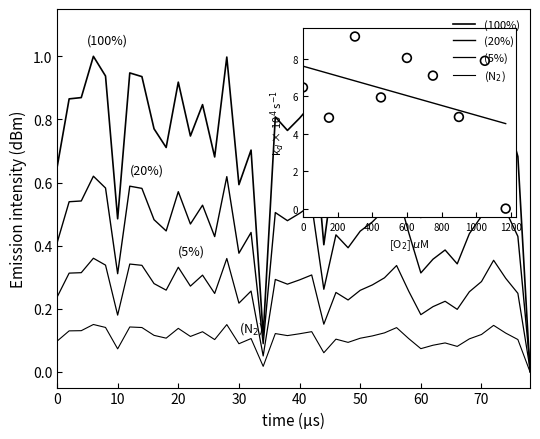

At how many categories does at least one series exceed 0?

40